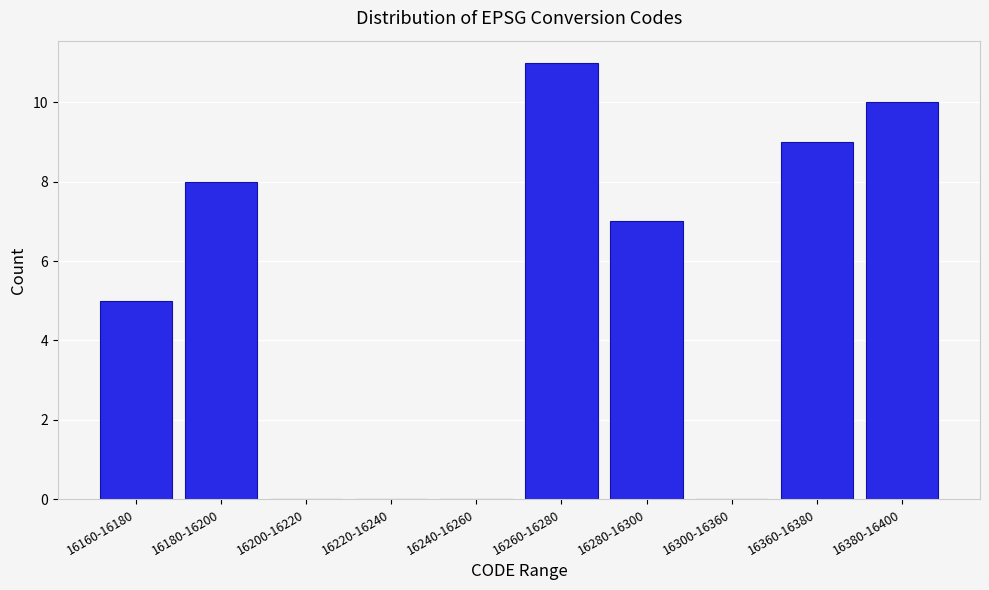

Reading left to right, transcribe all the data shown in this chart.

16160-16180=5	16180-16200=8	16200-16220=0	16220-16240=0	16240-16260=0	16260-16280=11	16280-16300=7	16300-16360=0	16360-16380=9	16380-16400=10